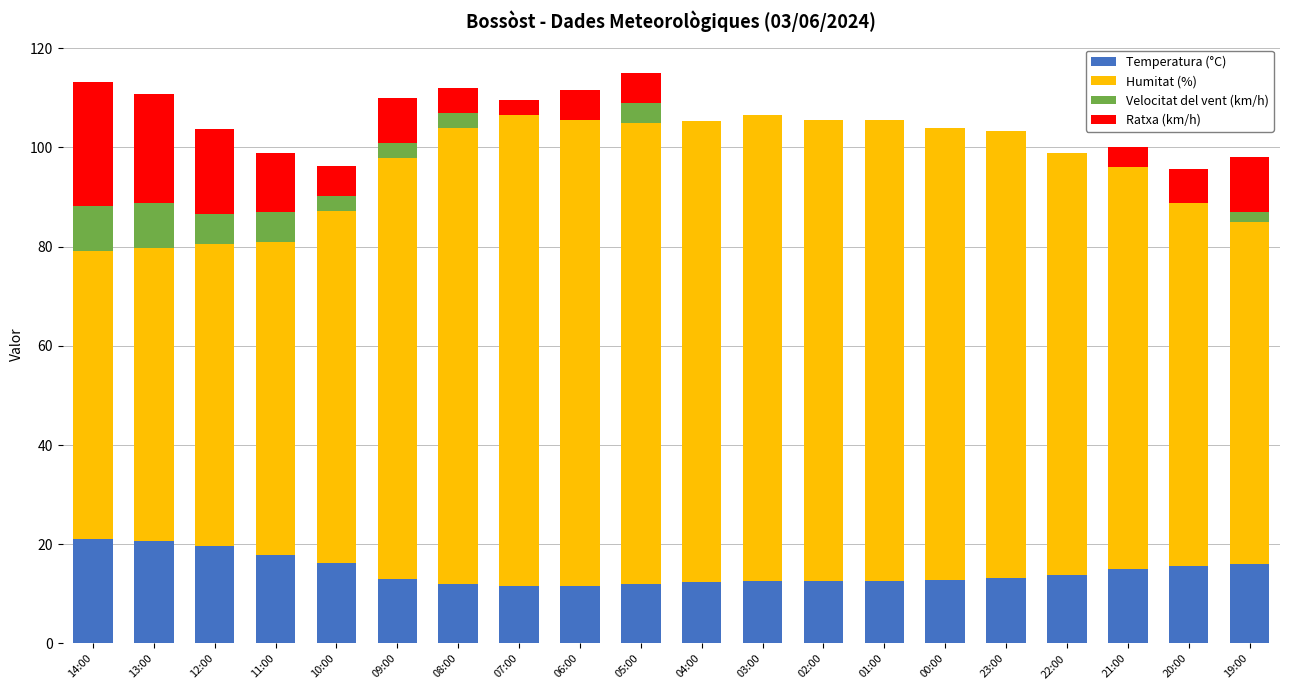

How many distinct data groups are displayed?

4